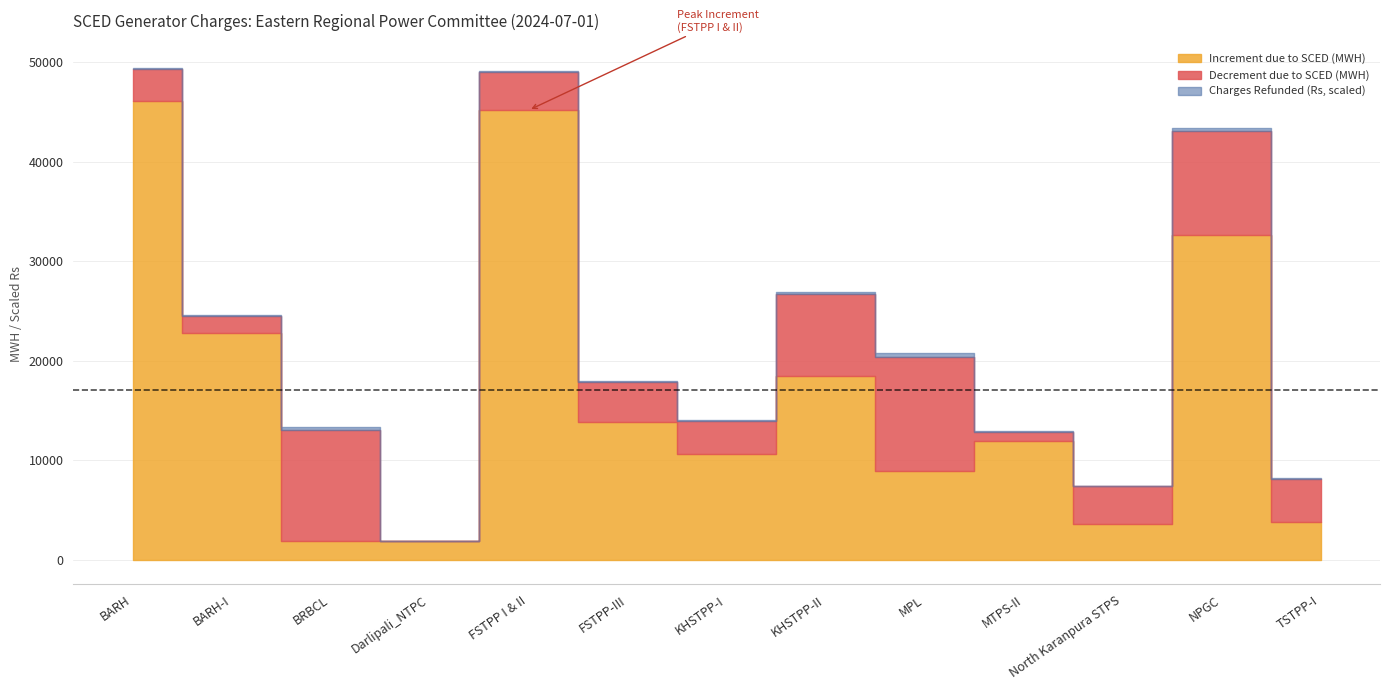

What is the label of the 5th point from the right?

MPL